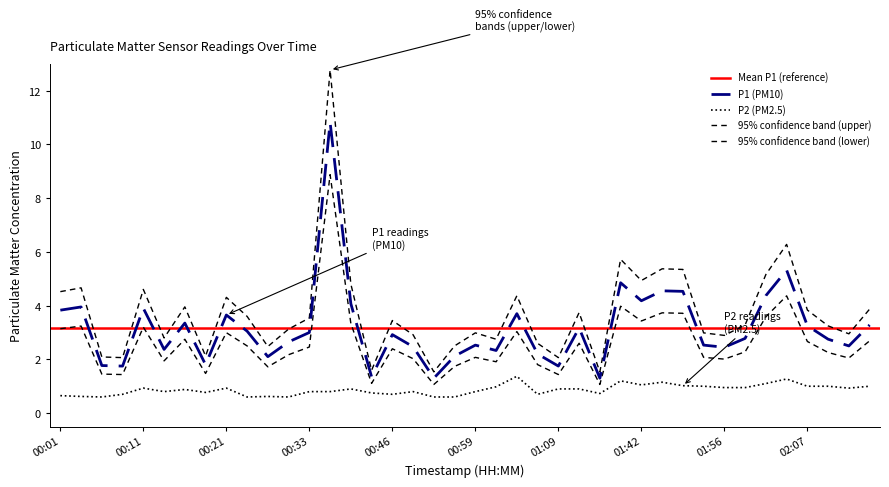

What is the average value of the P1 series?

3.2